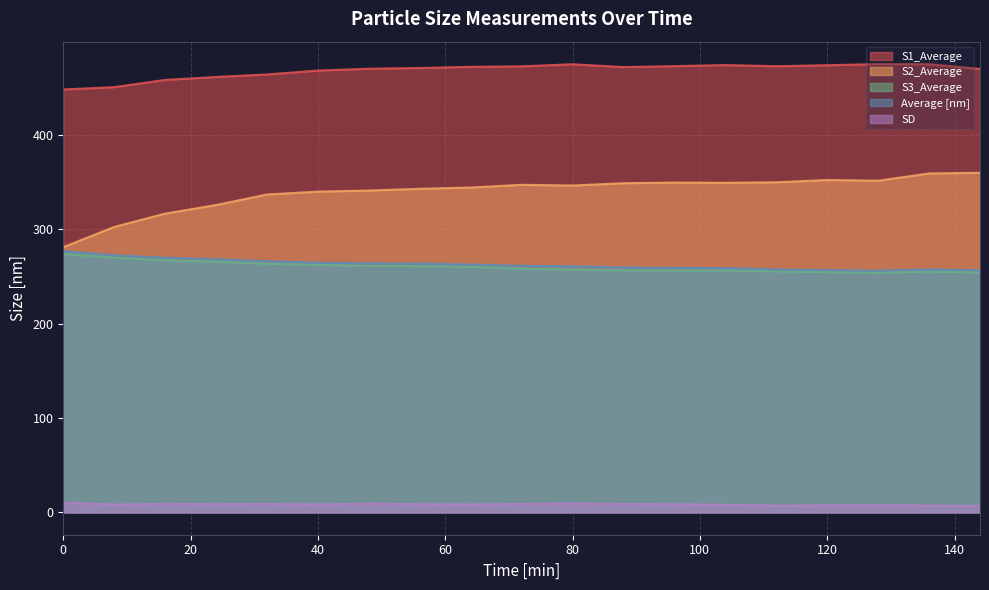

At which label does S2_Average first exceed 346?

72